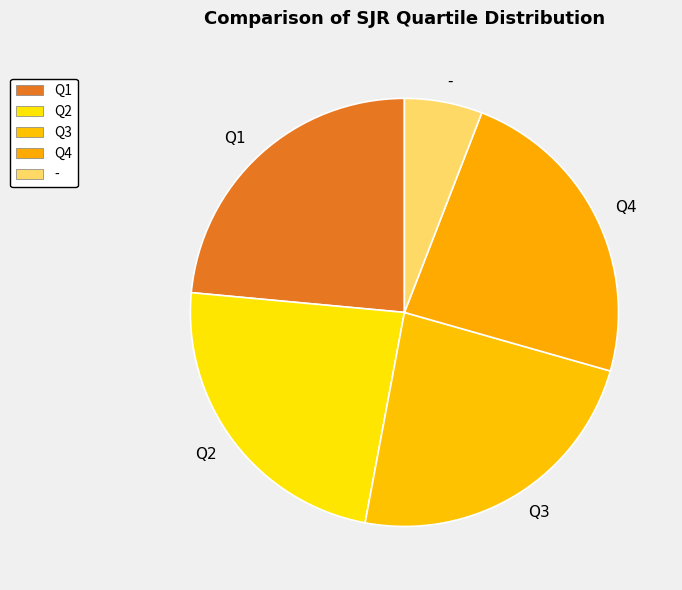

How many slices are in this pie chart?

5